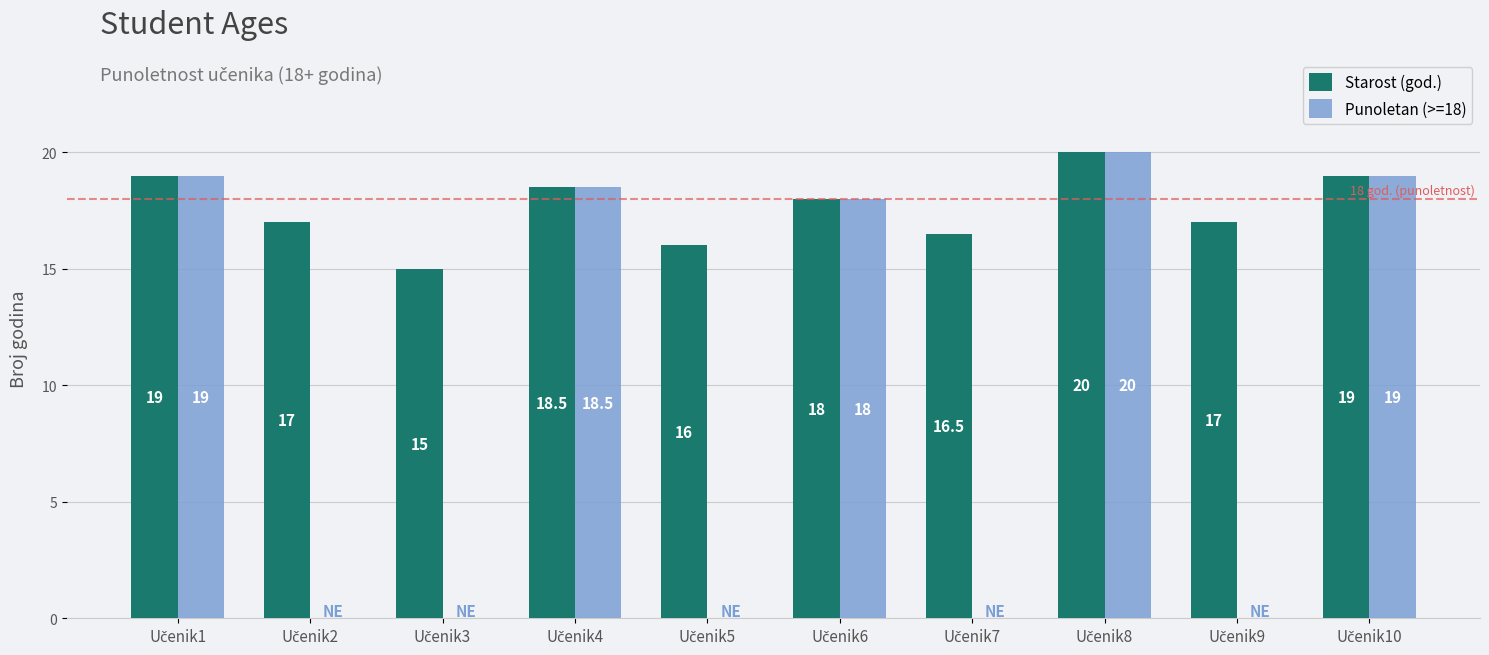

Count the number of data series in this chart.

2